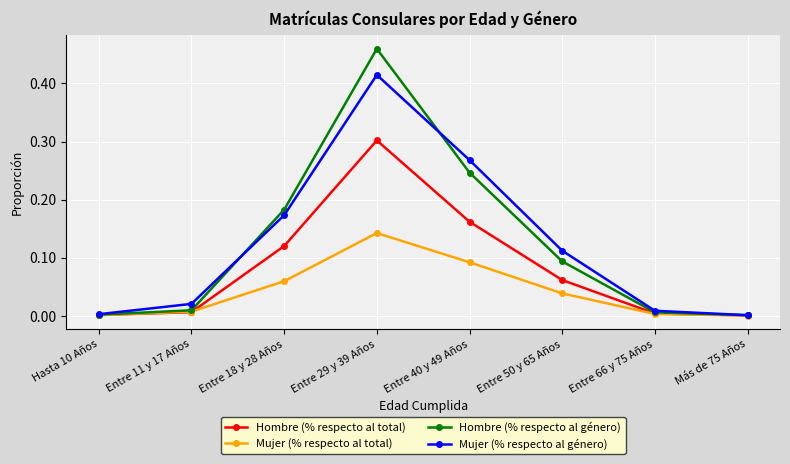

How many interior local peaks does the Hombre (% respecto al total) series have?

1